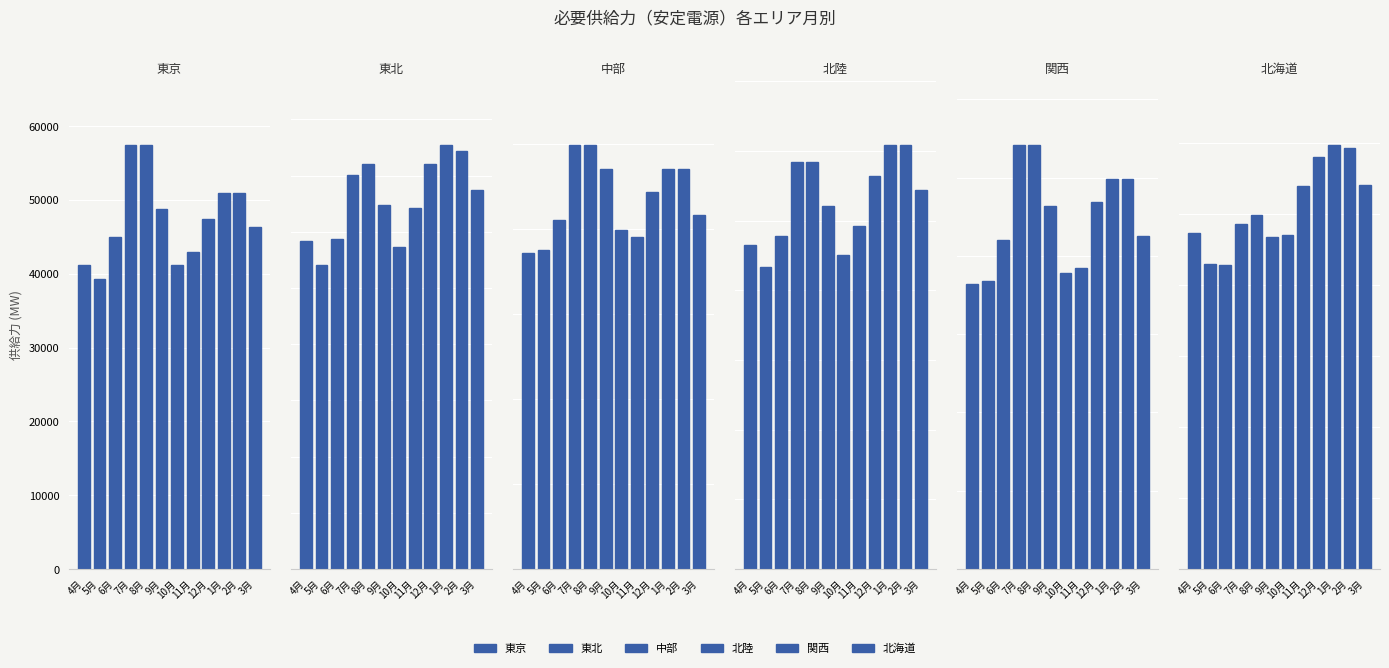

Where does the 関西 series first go above 23164?

7月